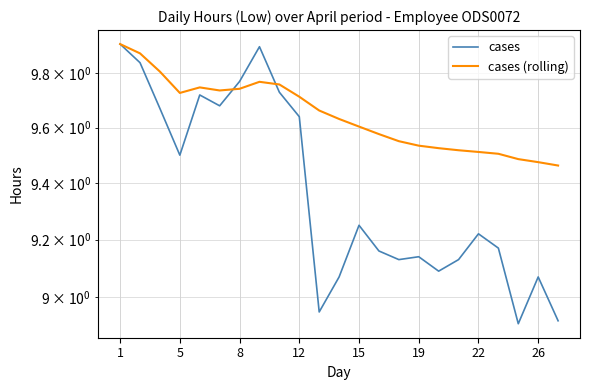

How many times do cases (rolling) and cases cross each other?

2